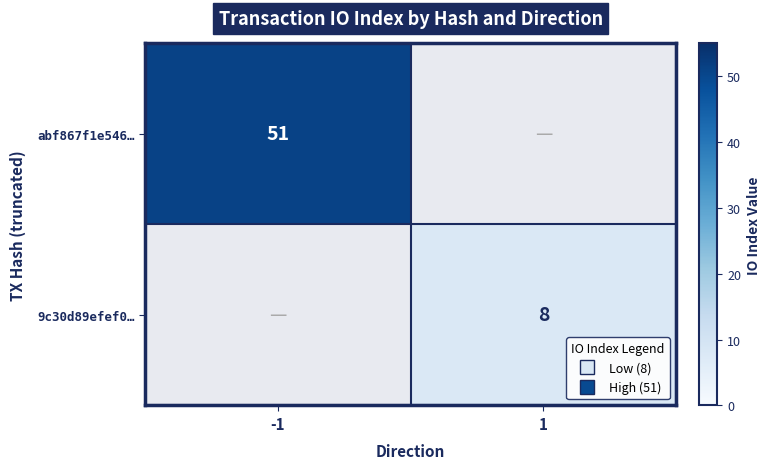

Which series changed the most between -1 and 1?

abf867f1e546…